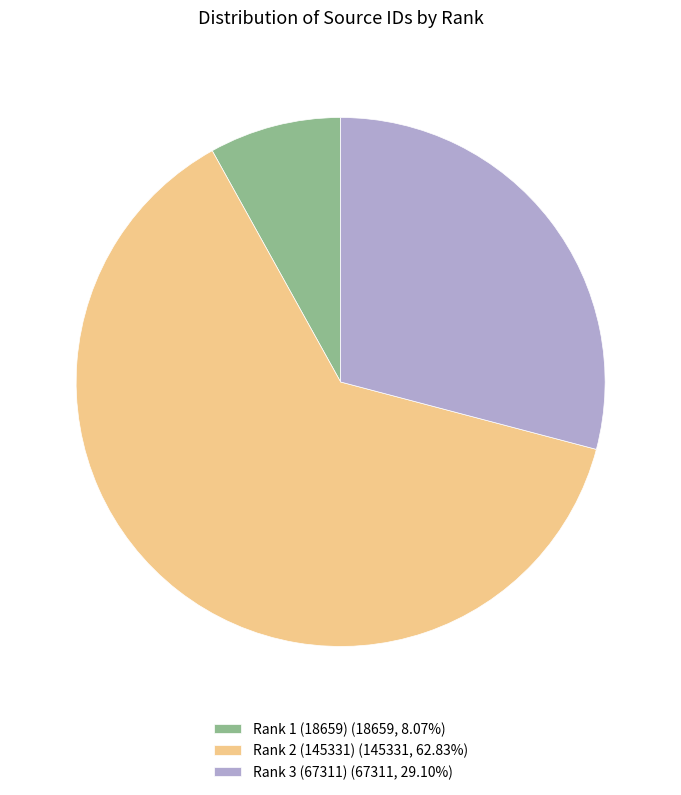

What is the ratio of the value at Rank 3 (67311) (67311, 29.10%) to the value at Rank 2 (145331) (145331, 62.83%)?

0.5